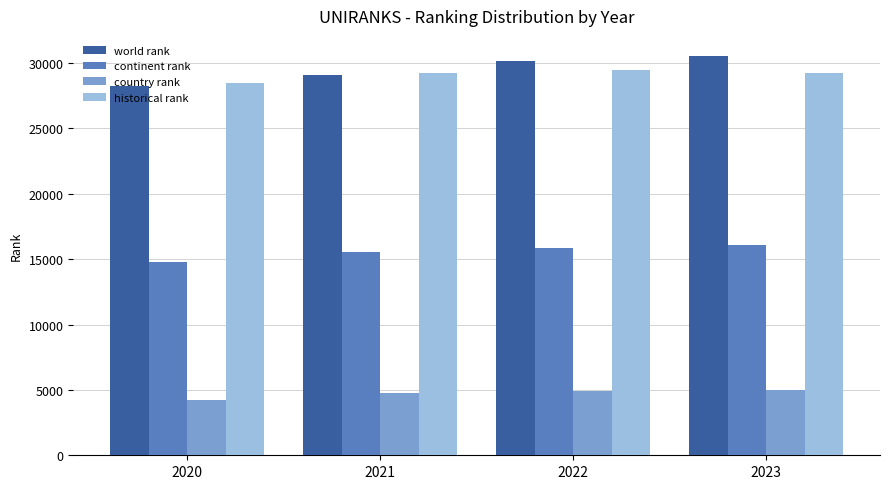

At which category does the chart reach its peak across all series?

2023